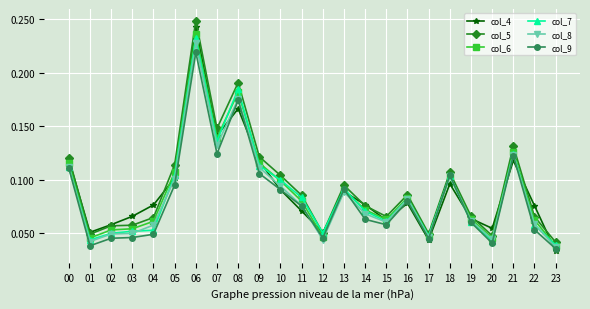

At which category does col_4 reach its first local valley?

01